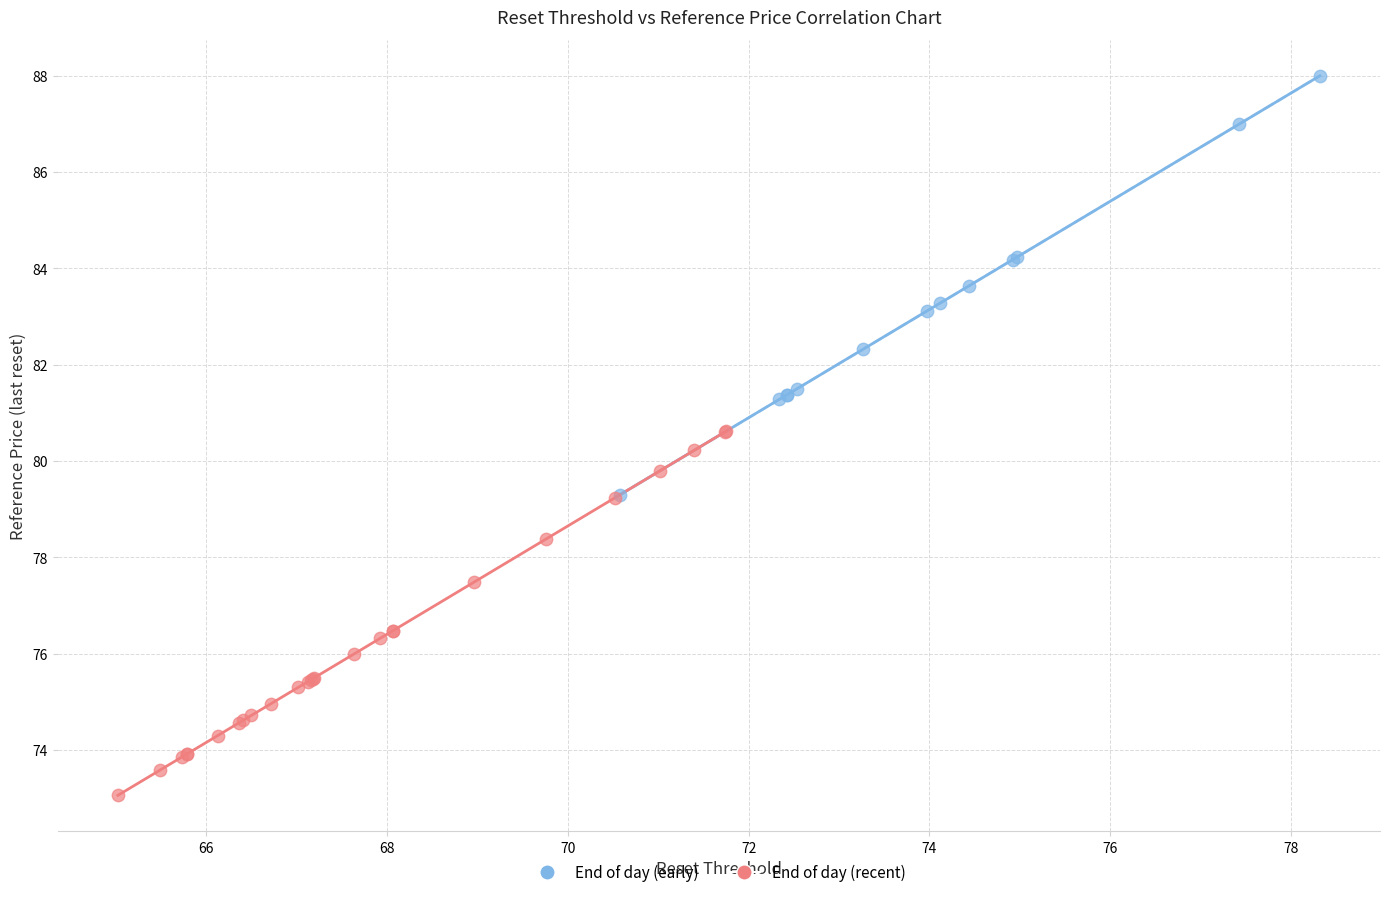

Which series has the largest Y range (max minus min)?

End of day (early)